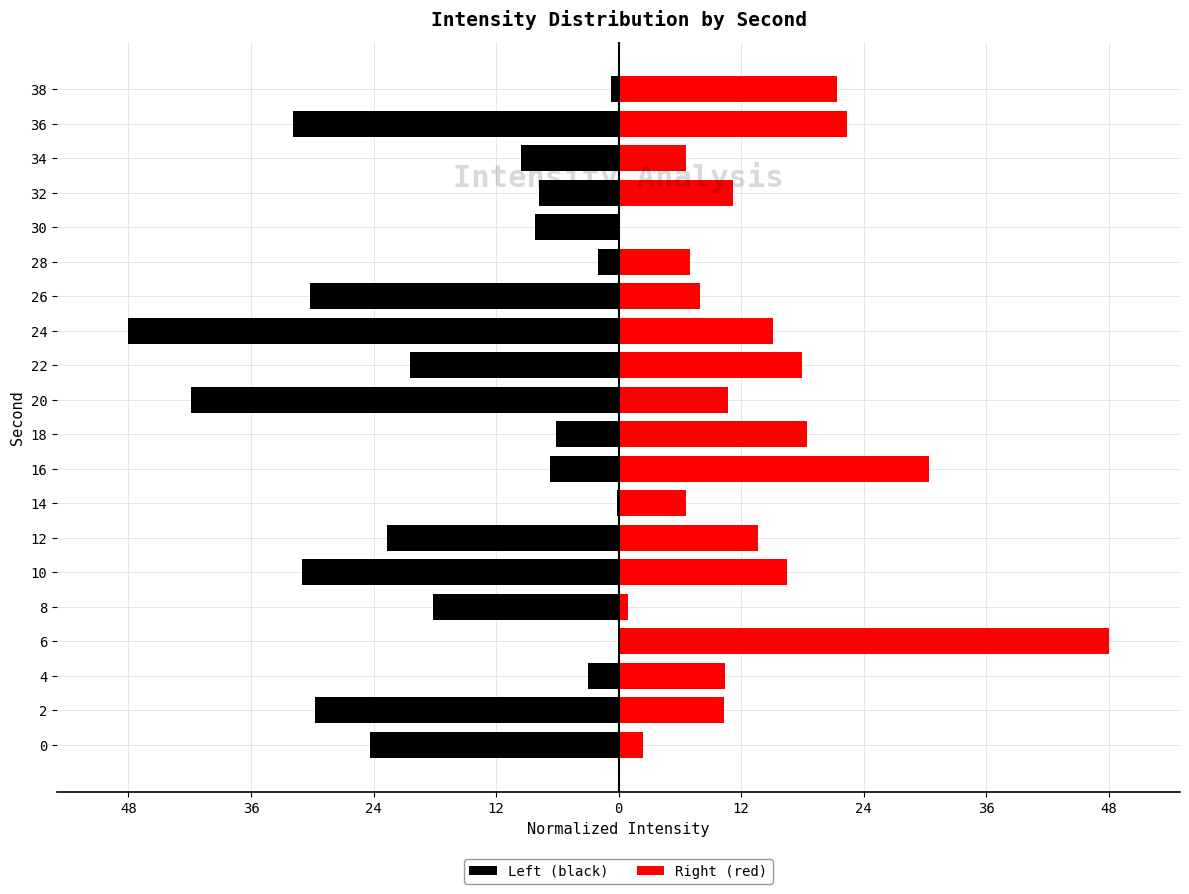

Are the bars horizontal?

Yes